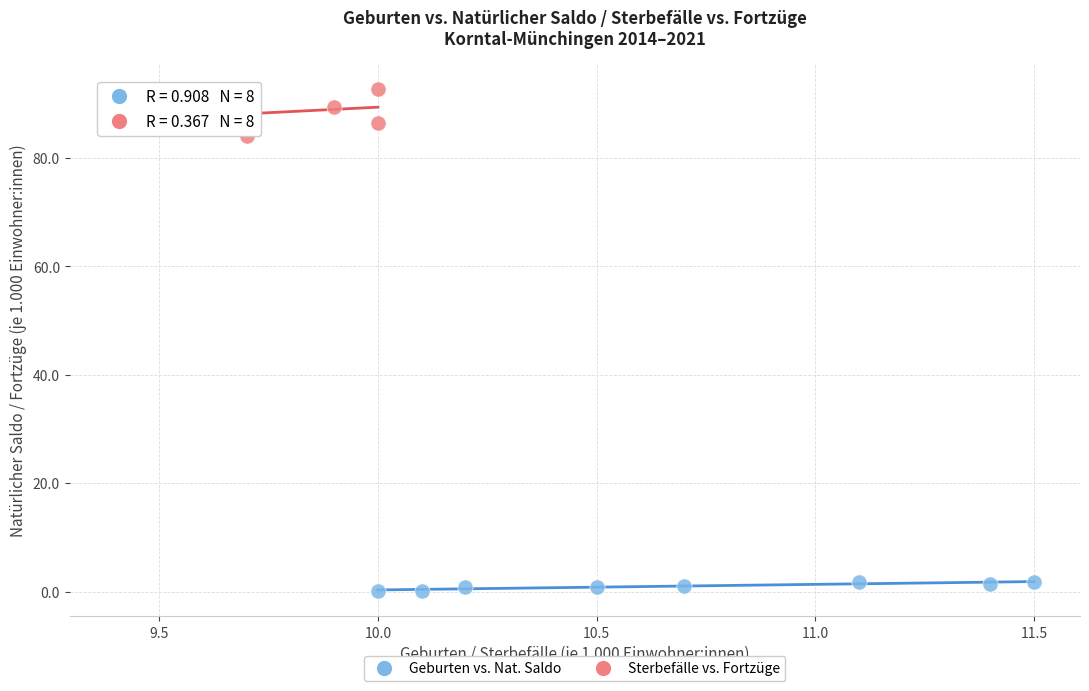

Which series reaches the minimum Y coordinate?

Geburten vs. Nat. Saldo